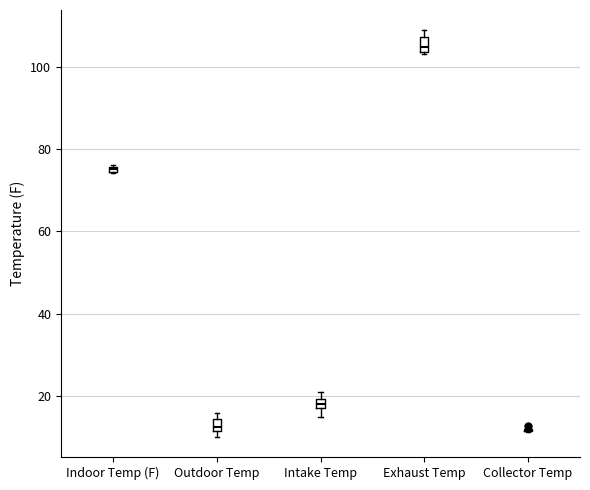

Where is the lower edge of the box for Outdoor Temp on the y-axis? The values are not printed on the chart, so give them approximately, as read against the axis.

12